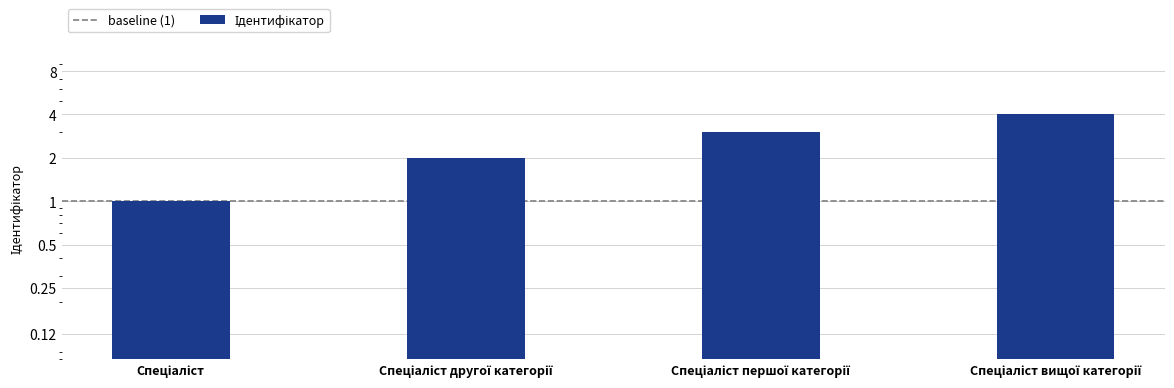

How many series are shown in this chart?

1